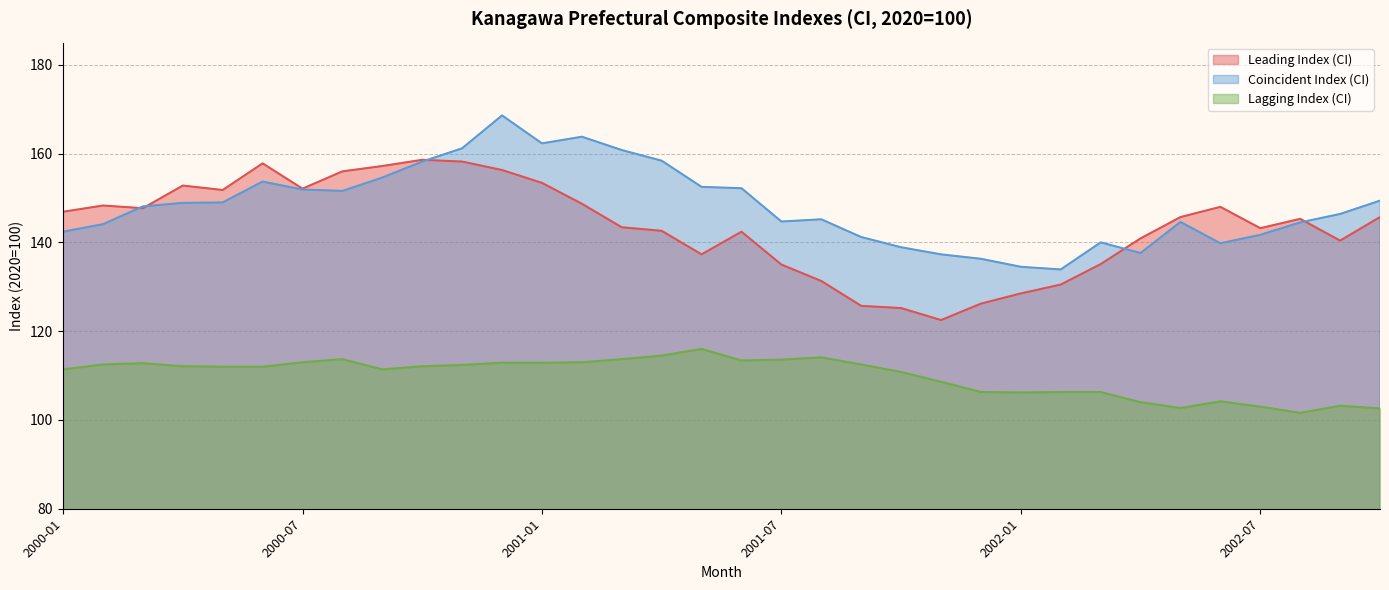

How many interior local valleys does the Coincident Index (CI) series have?

6